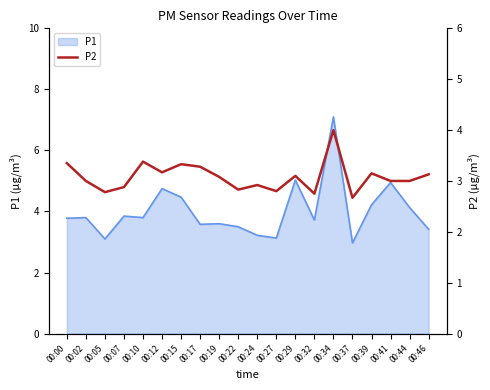

How many interior local valleys (lower than both neighbors) does the data have?

6